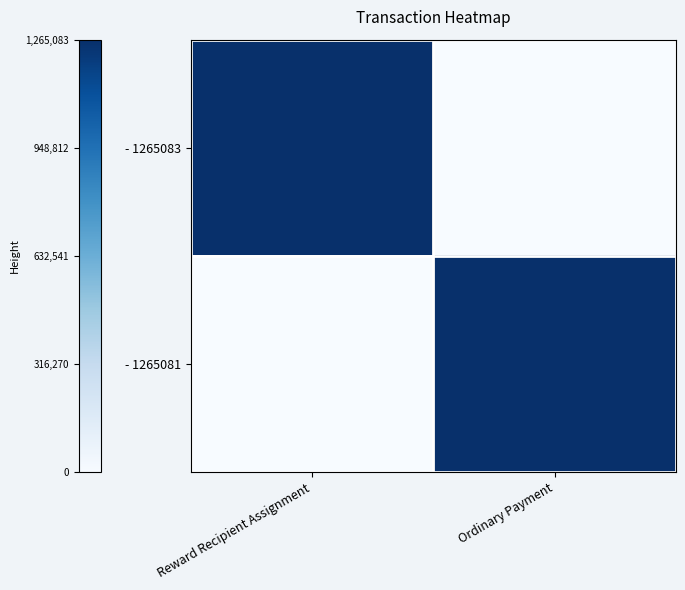

Rank the series by their average value, from highest to lowest.

- 1265083, - 1265081